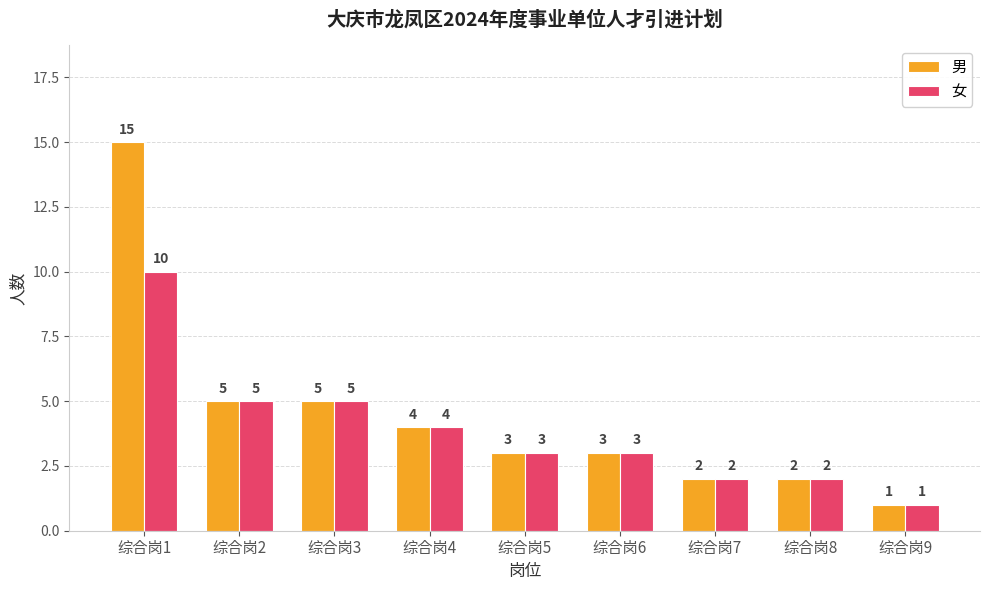

Reading left to right, list all the values displayed in this chart.

男: 综合岗1=15	综合岗2=5	综合岗3=5	综合岗4=4	综合岗5=3	综合岗6=3	综合岗7=2	综合岗8=2	综合岗9=1
女: 综合岗1=10	综合岗2=5	综合岗3=5	综合岗4=4	综合岗5=3	综合岗6=3	综合岗7=2	综合岗8=2	综合岗9=1